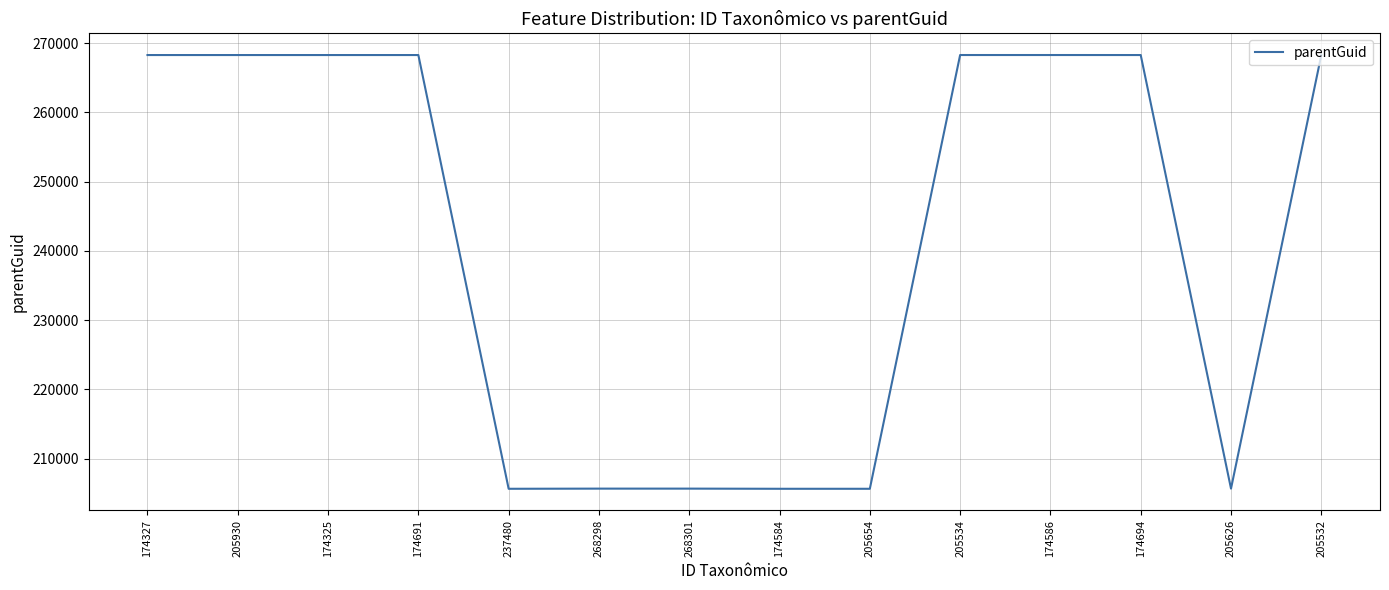

Is it true that the value at 268301 is 205649?

True